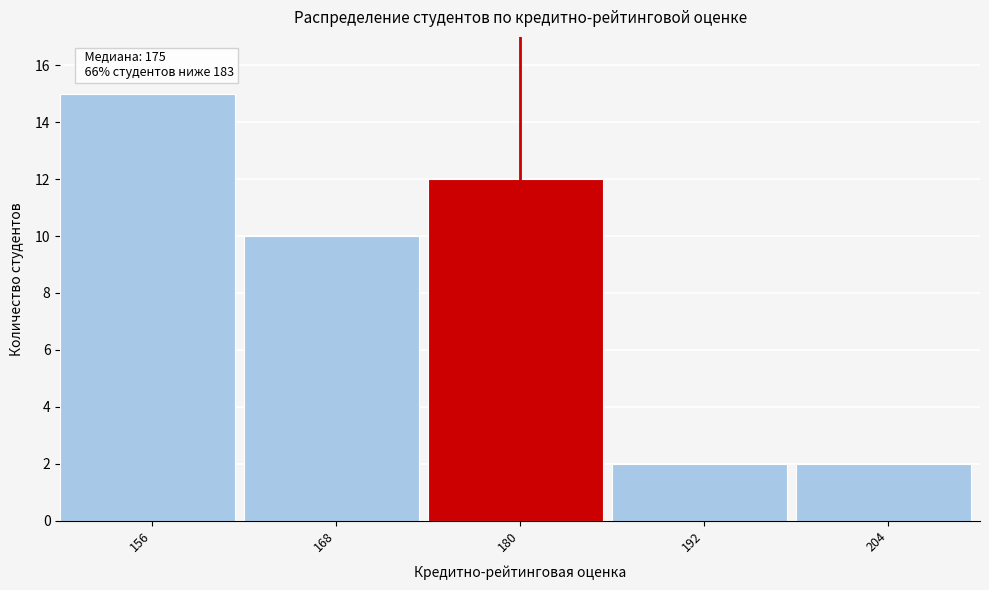

Reading left to right, extract all data points from this chart.

15	10	12	2	2